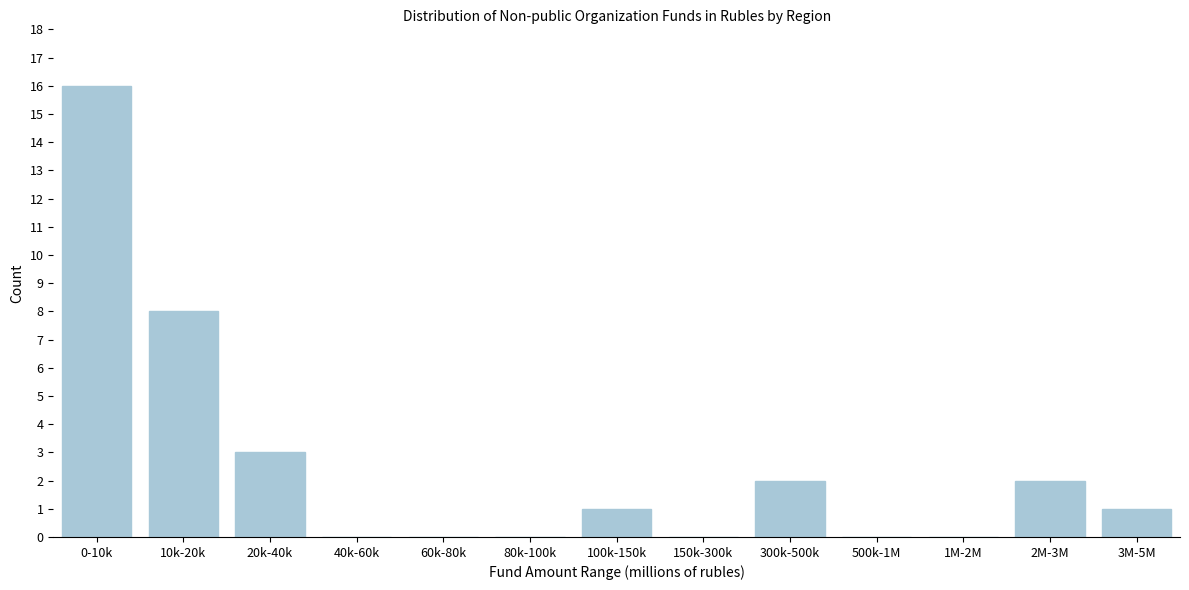

Reading right to left, what are all the values shown in this chart?

3M-5M=1	2M-3M=2	1M-2M=0	500k-1M=0	300k-500k=2	150k-300k=0	100k-150k=1	80k-100k=0	60k-80k=0	40k-60k=0	20k-40k=3	10k-20k=8	0-10k=16